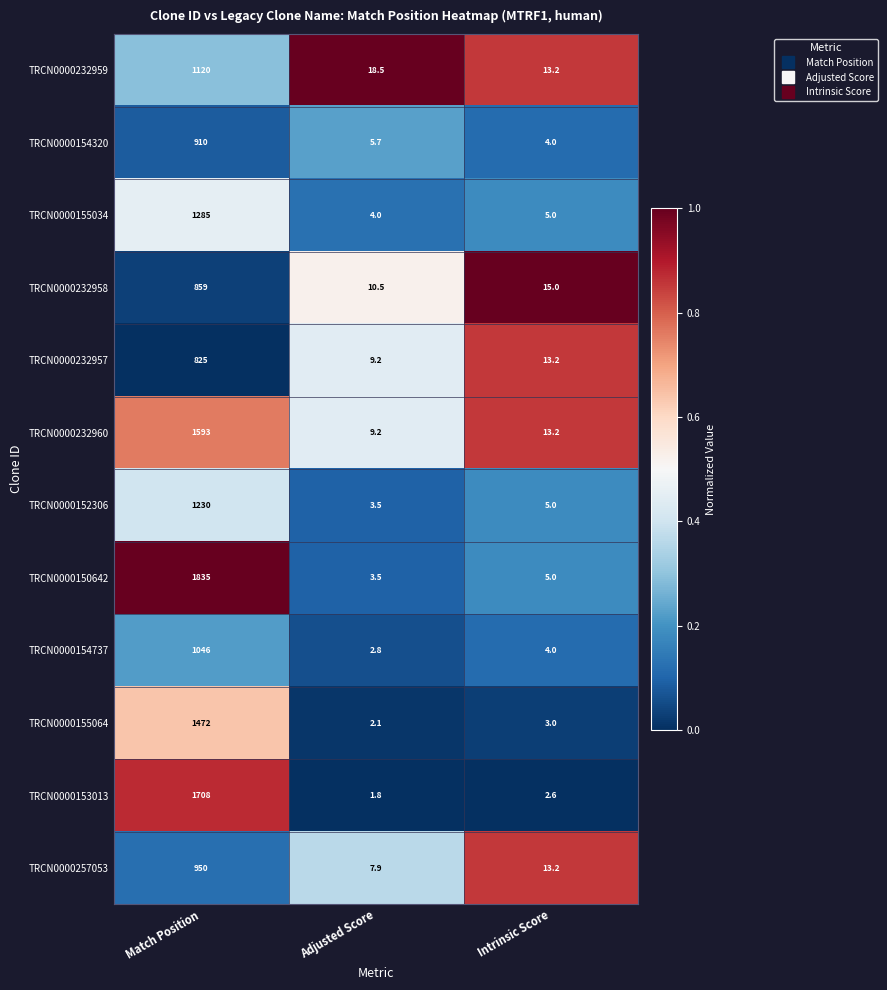

What is the highest value of the TRCN0000232958 series?

859.0